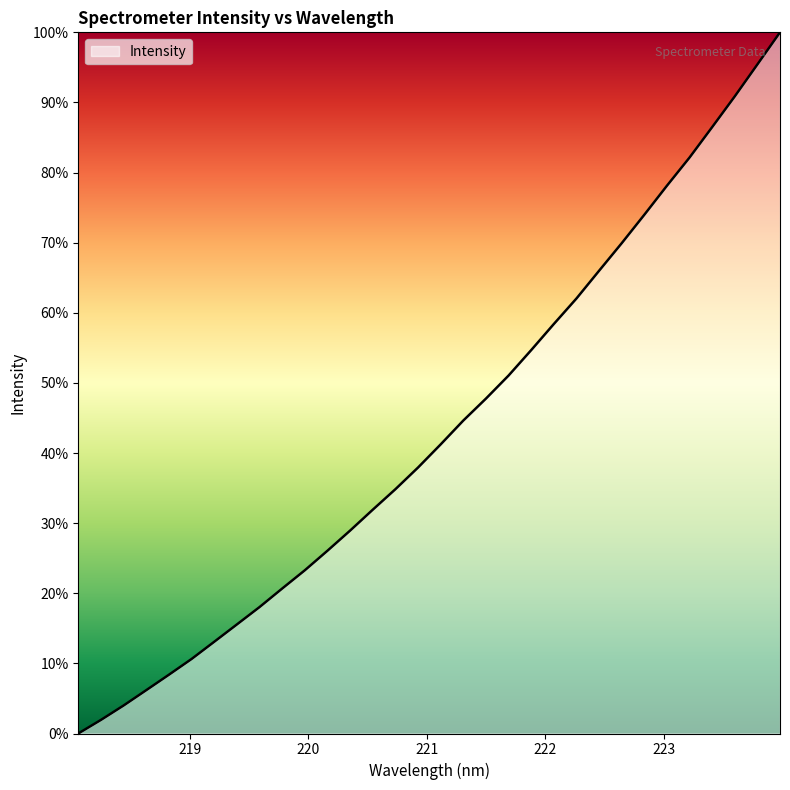

What is the greatest value displayed?

100.0